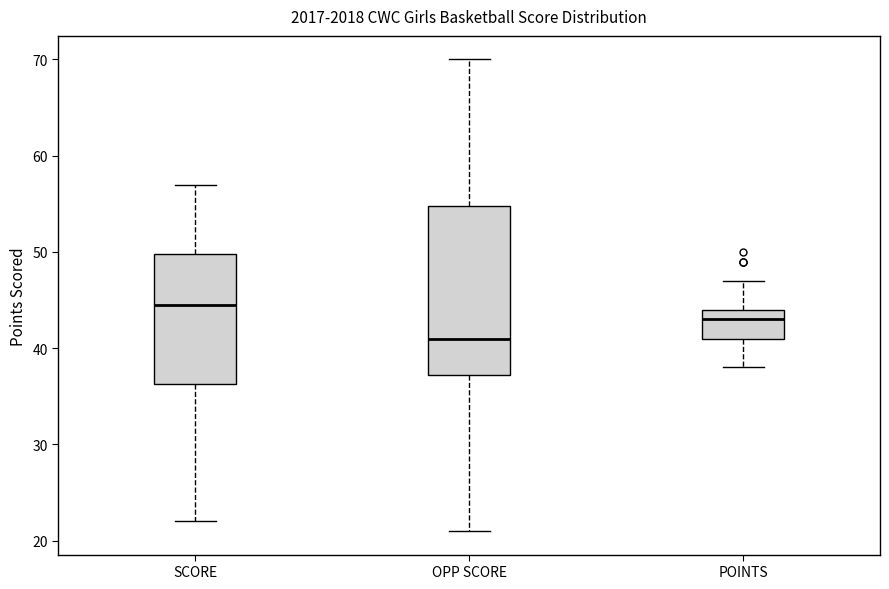

Which box's median line is the highest?

SCORE